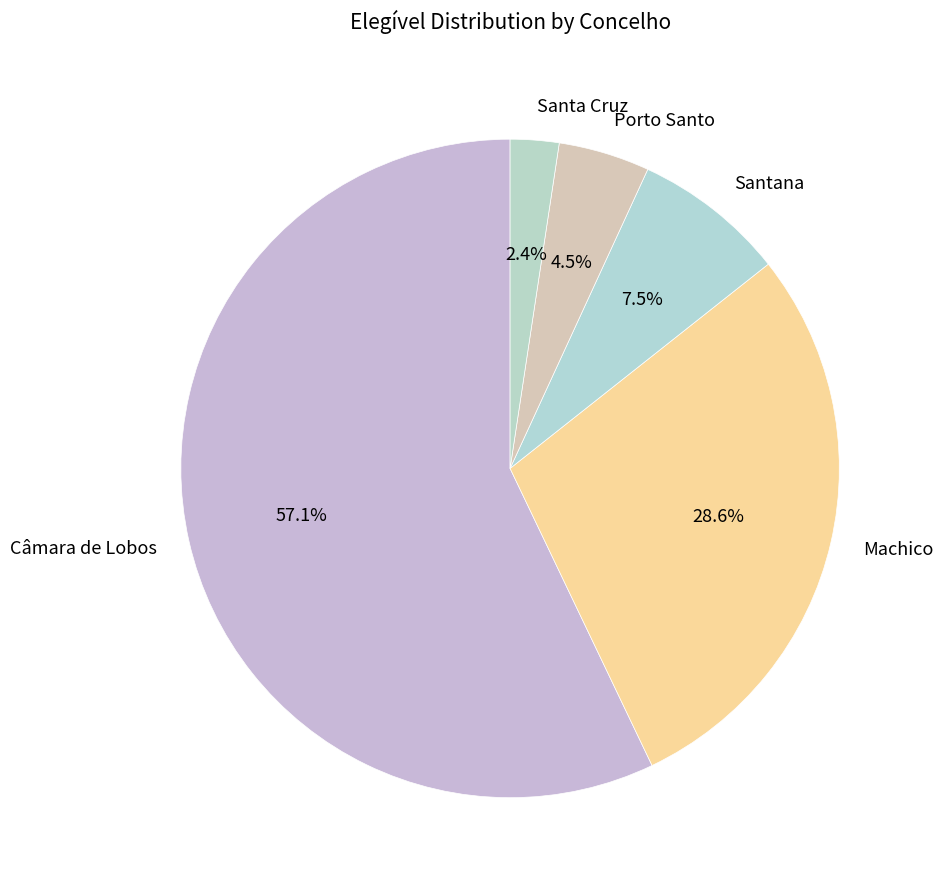

Rank the categories by value from highest to lowest.

Câmara de Lobos, Machico, Santana, Porto Santo, Santa Cruz